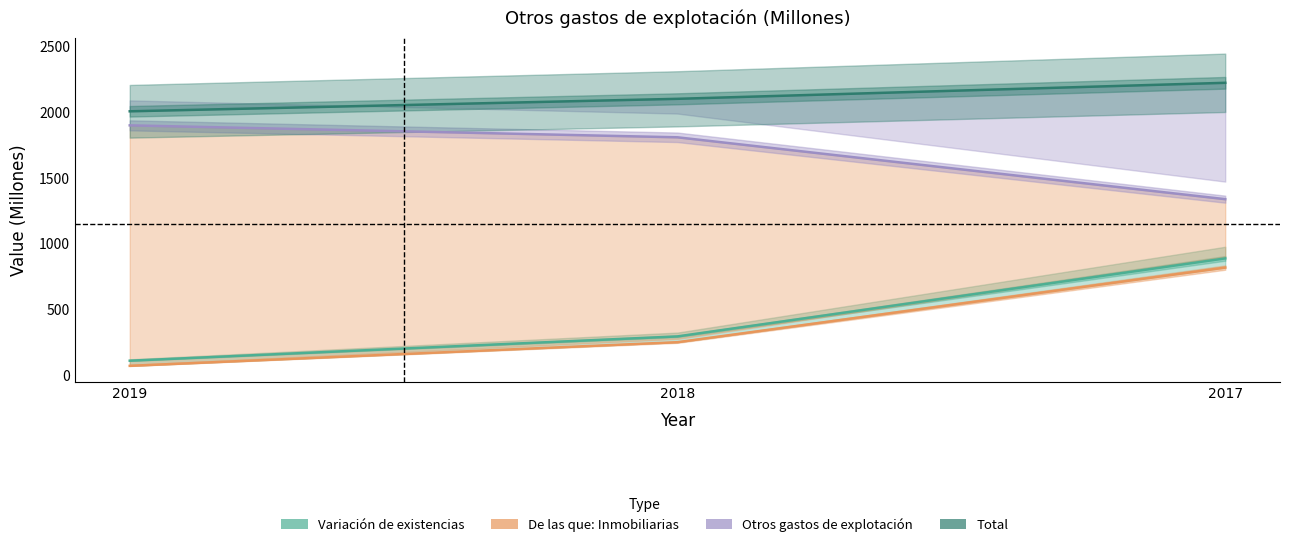

Is this an area chart (filled region under the line)?

No